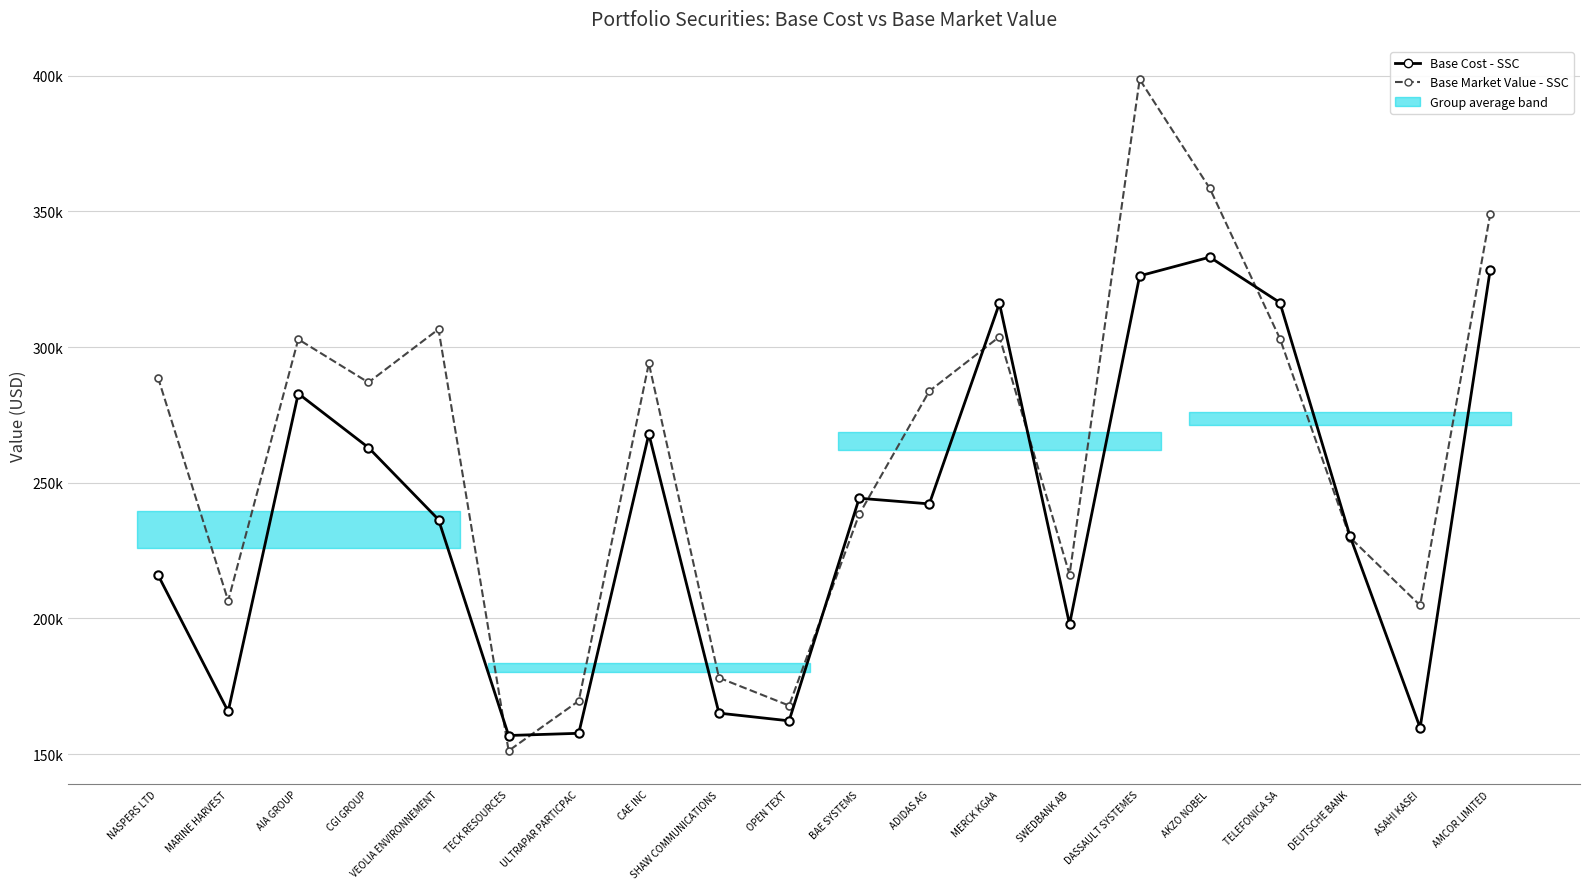

How many values in the Base Market Value - SSC series exceed 286956?

9